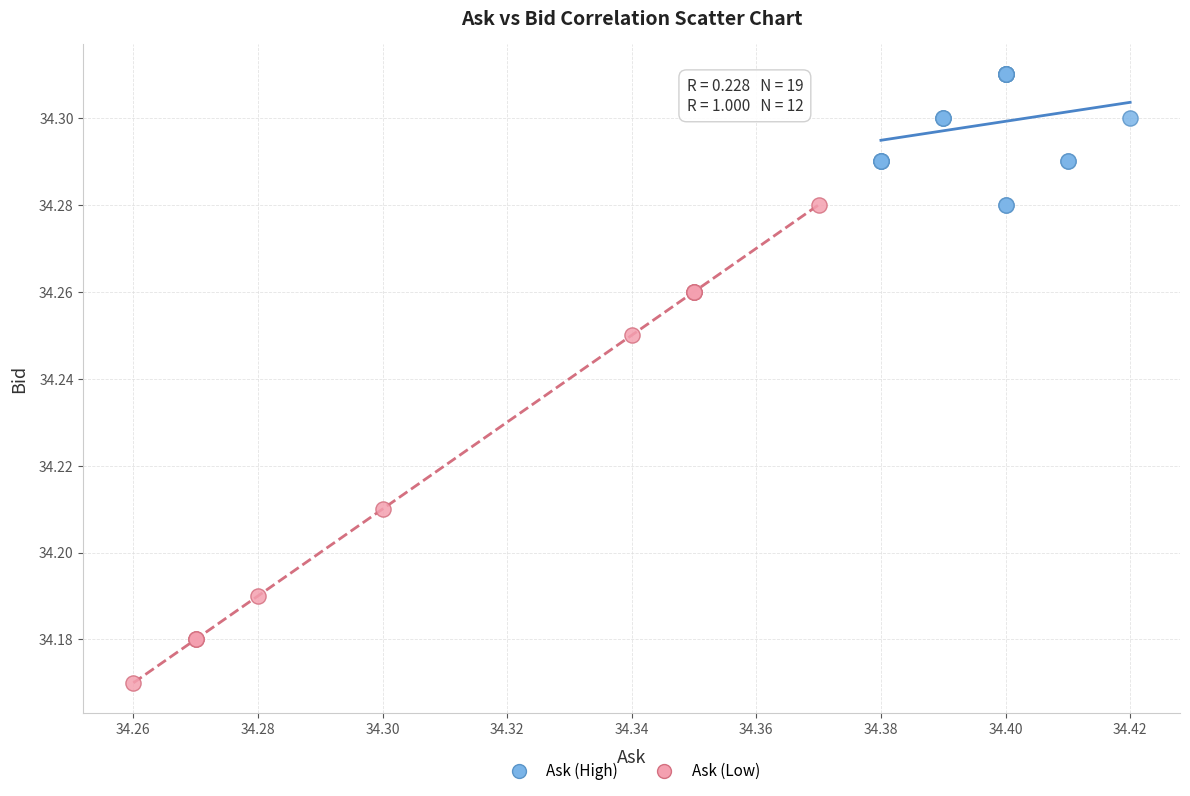

Which series contains the highest Y value?

Ask (High)